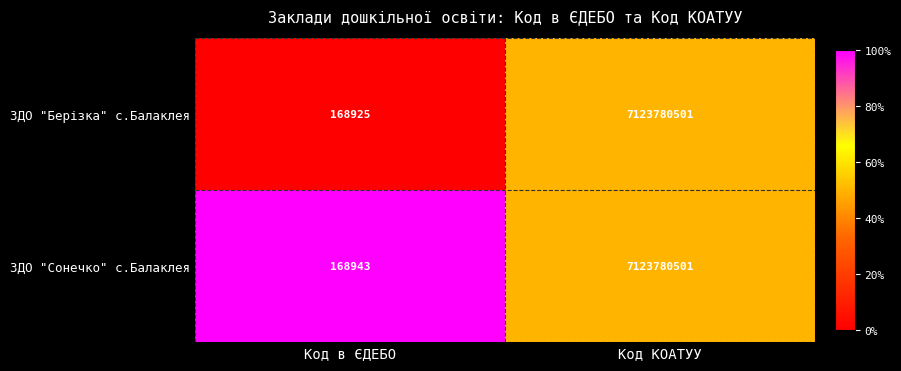

Which category has the highest value across all series?

Код КОАТУУ